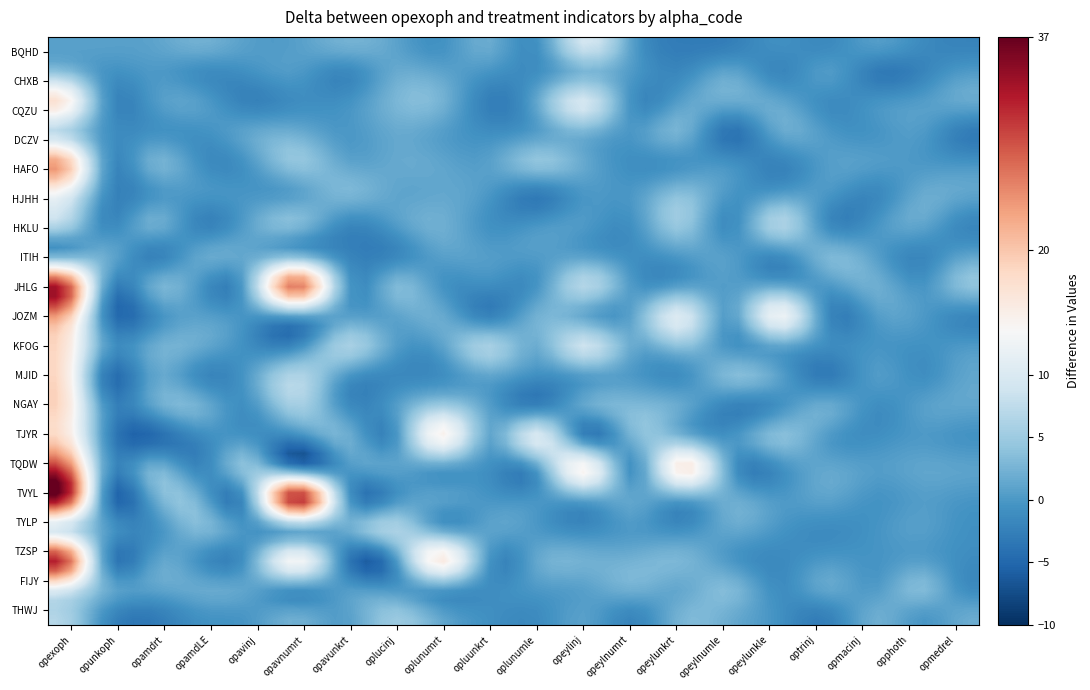

Rank the series by their maximum value, from lowest to highest.

ITIH, CHXB, HKLU, DCZV, THWJ, TYLP, BQHD, FIJY, HJHH, MJID, CQZU, KFOG, NGAY, TJYR, JOZM, HAFO, TQDW, TZSP, JHLG, TVYL